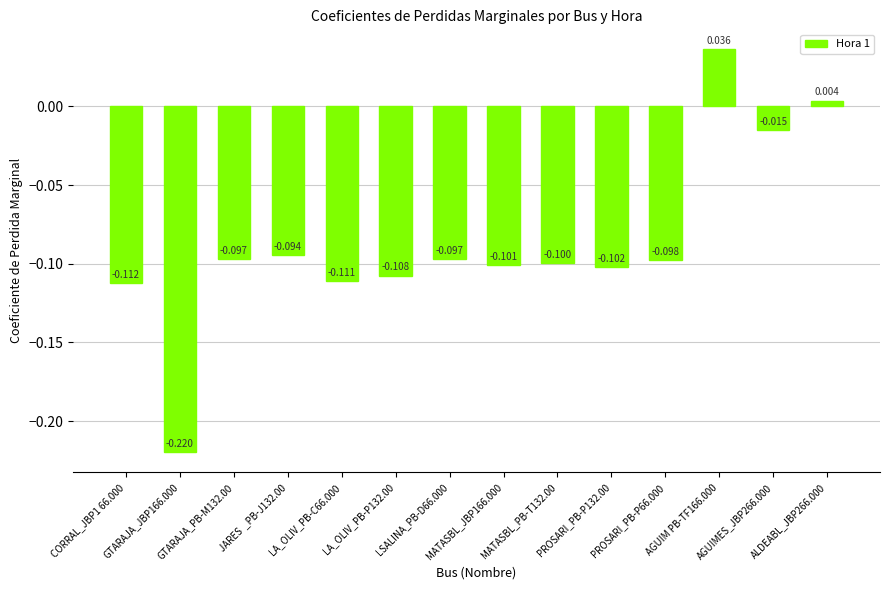

Where does the data first go above 0?

AGUIM PB-TF166.000